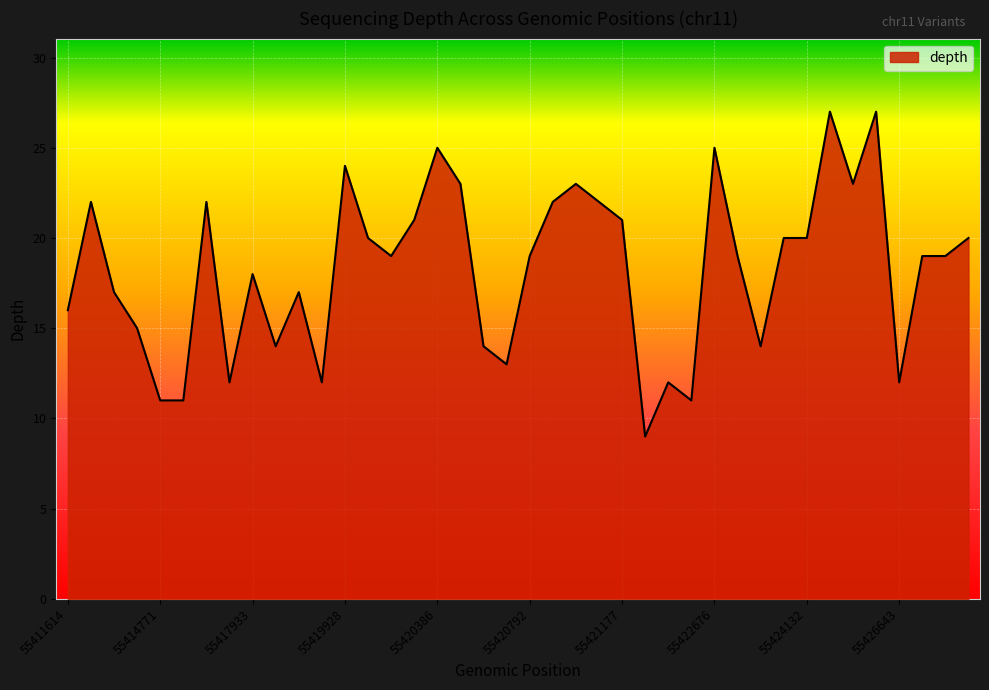

What is the difference between the maximum and minimum values?

18